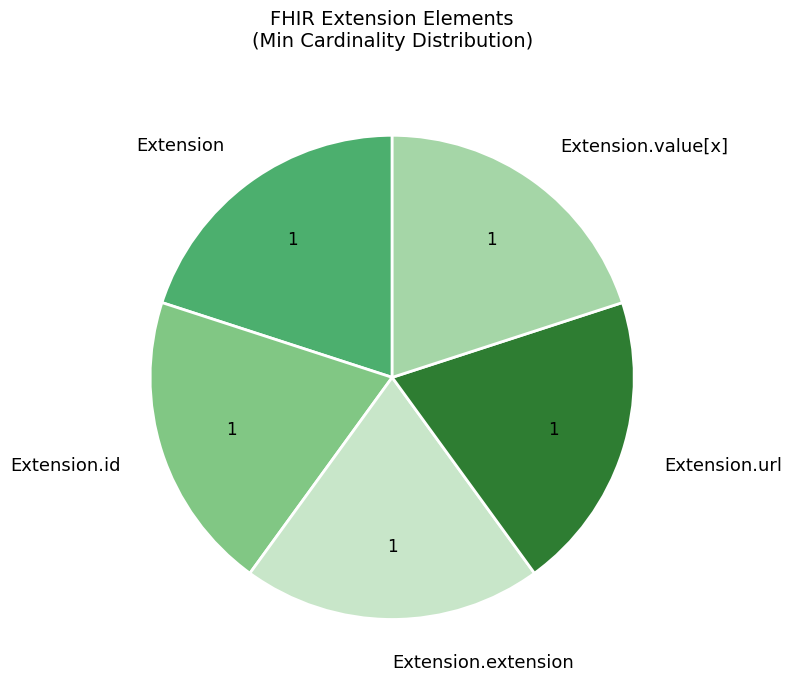

Combined, do Extension and Extension.value[x] account for over 50%?

No